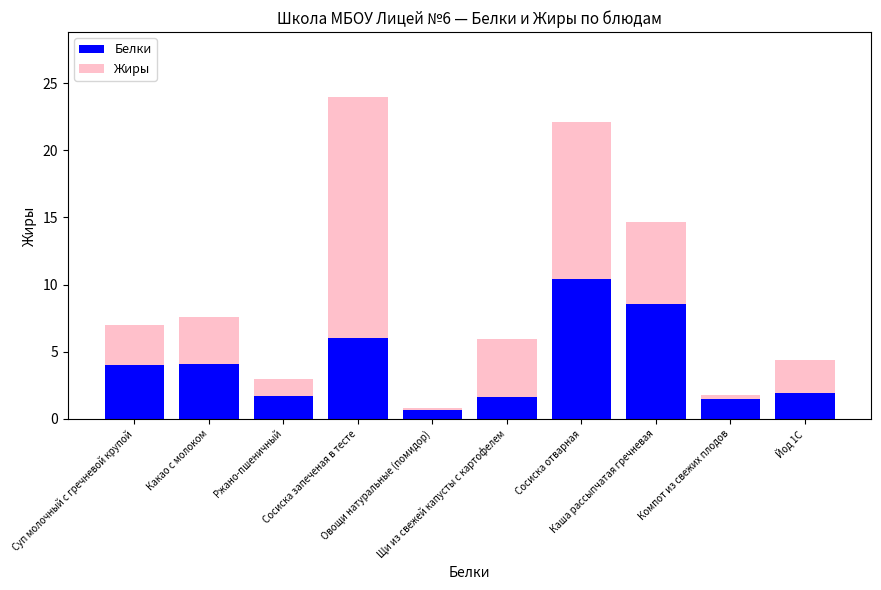

What is the minimum value for Белки?

0.7